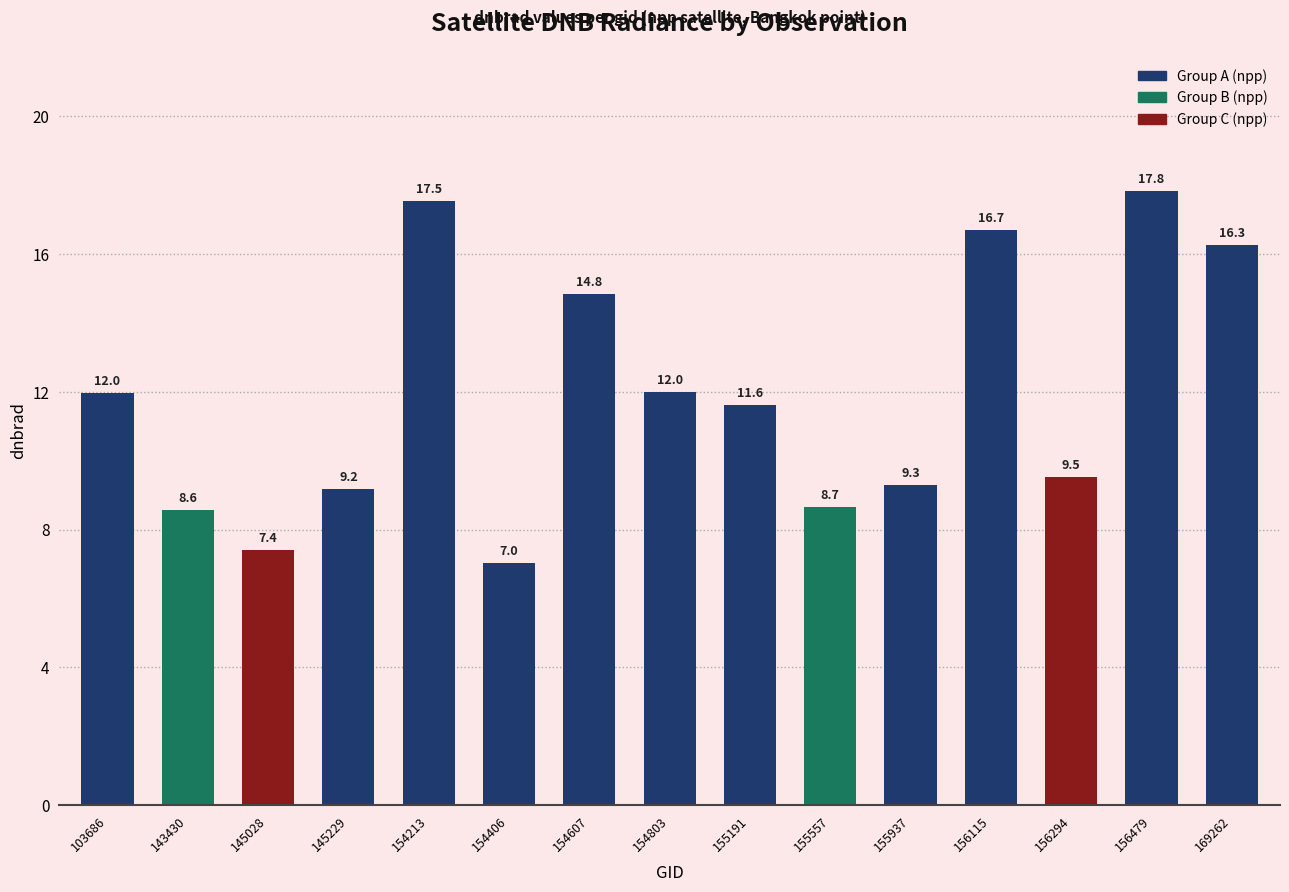

Is it true that the value at 155937 is 9.3?

True